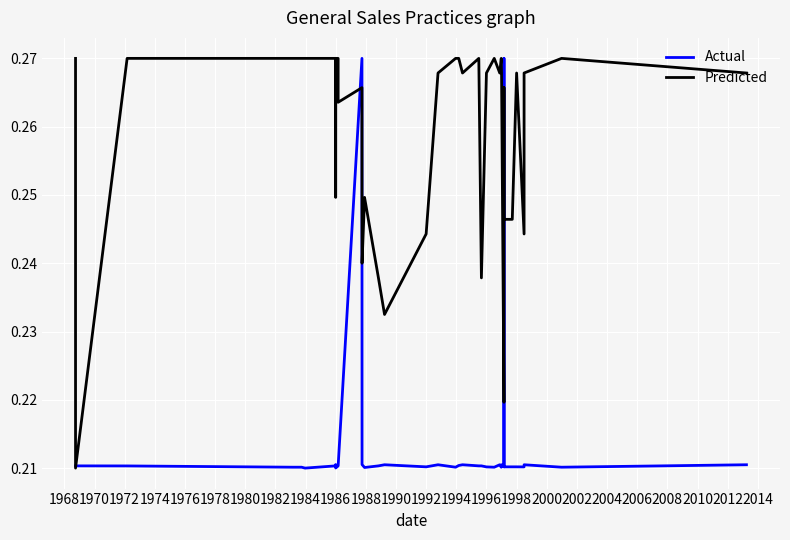

Which series has the largest total across all categories?

Predicted